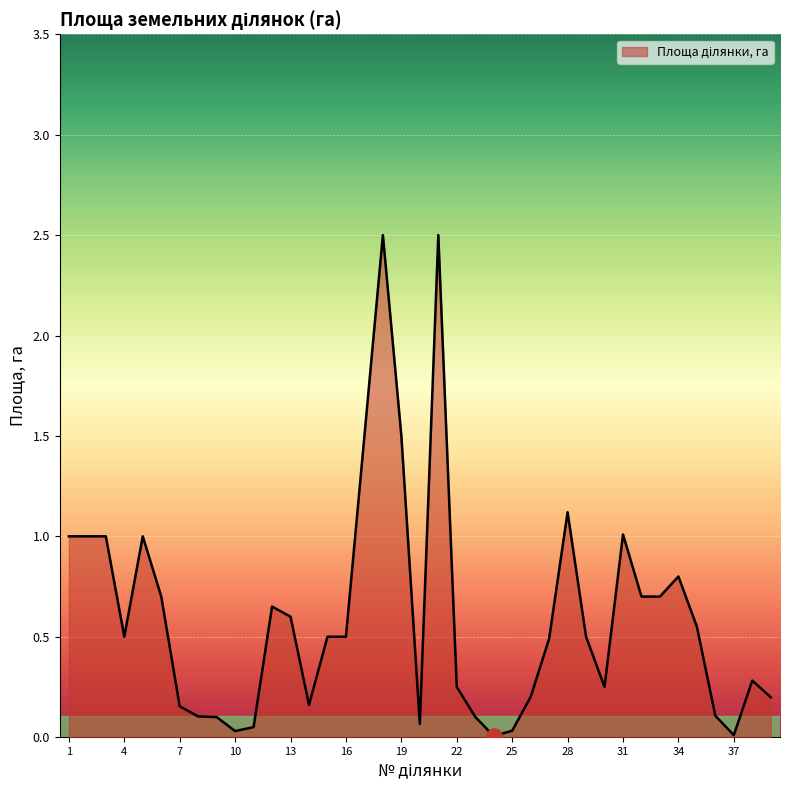

What is the maximum value shown in the chart?

2.5